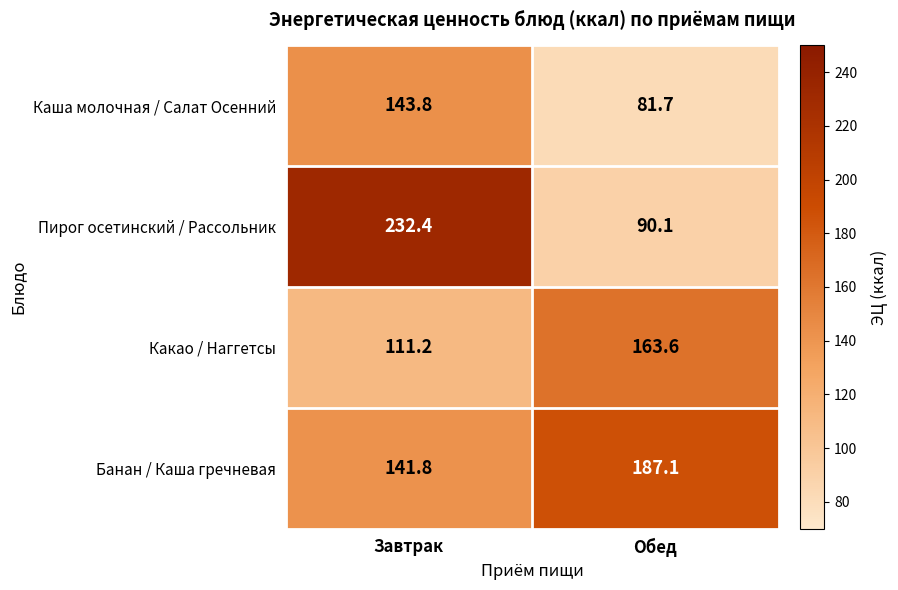

Which series changed the most between Завтрак and Обед?

Пирог осетинский / Рассольник